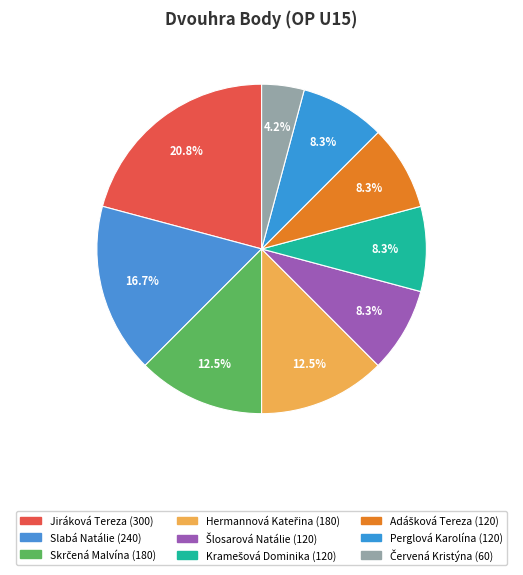

Count the number of slices in the pie.

9